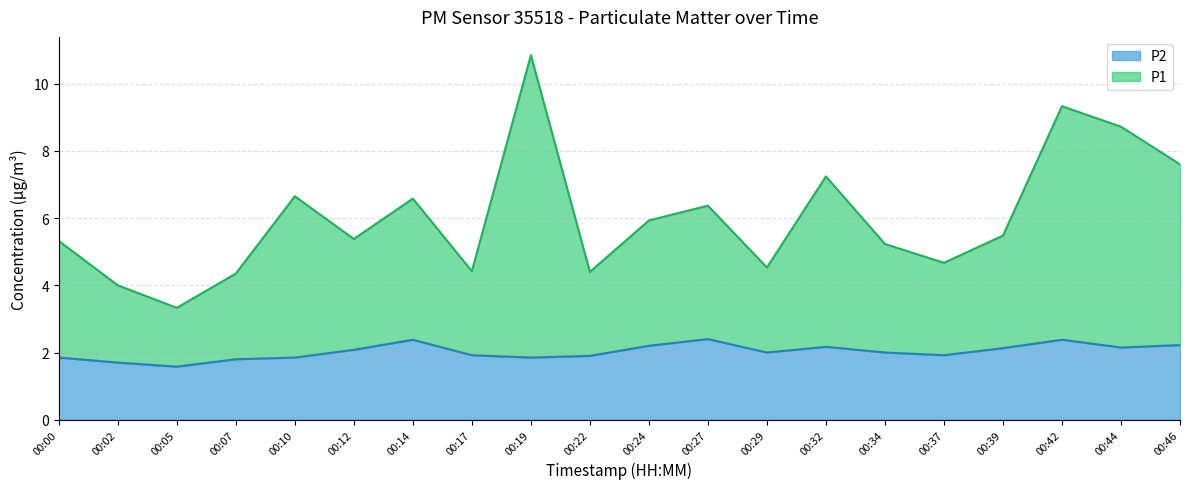

Does the chart have visible grid lines?

Yes